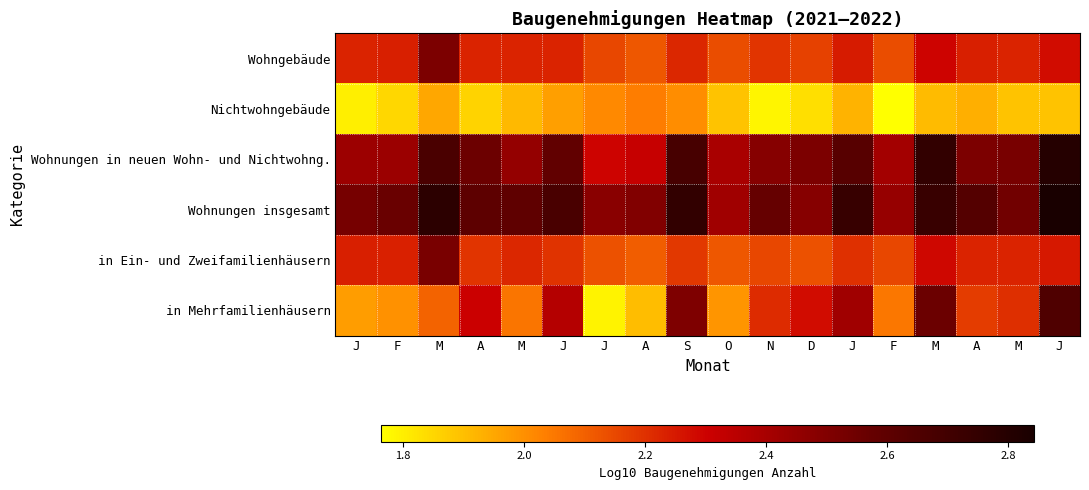

Rank the series by their maximum value, from highest to lowest.

Wohnungen insgesamt, Wohnungen in neuen Wohn- und Nichtwohng., in Mehrfamilienhäusern, in Ein- und Zweifamilienhäusern, Wohngebäude, Nichtwohngebäude